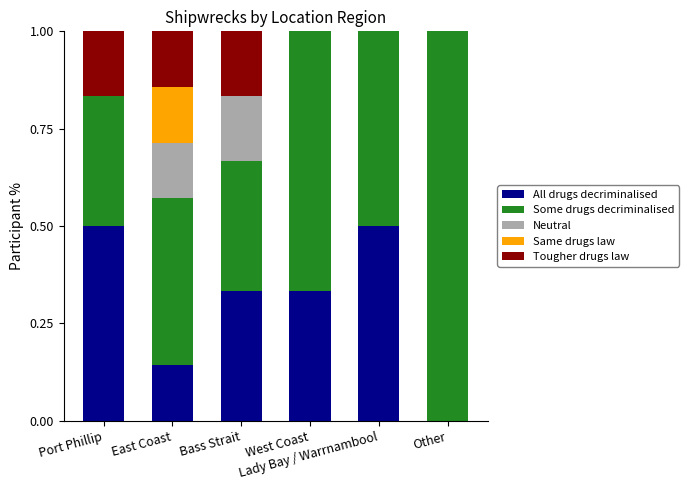

What is the highest value of the All drugs decriminalised series?

0.5